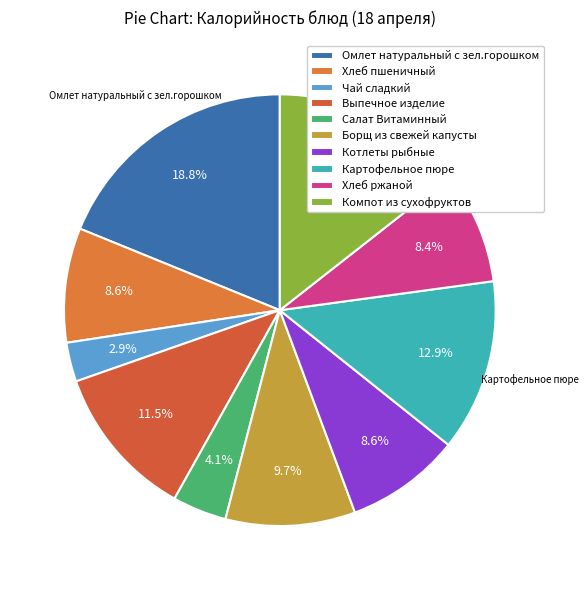

The Хлеб пшеничный slice represents 9% of the pie. True or false?

True